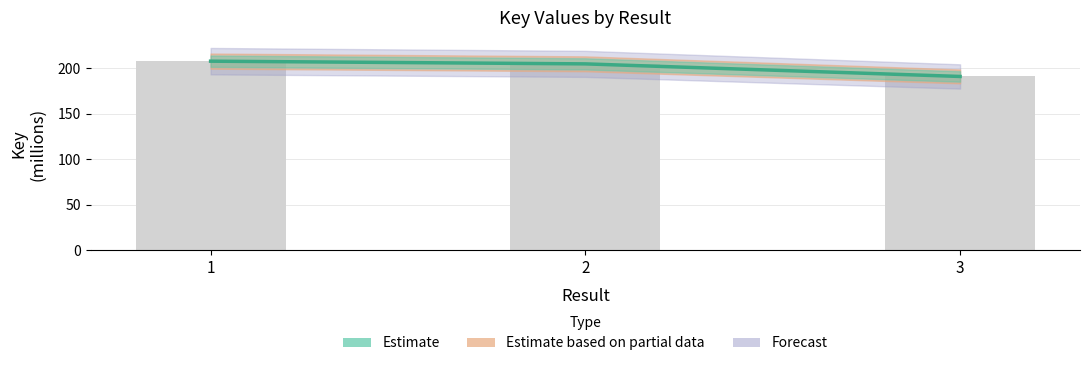

What is the smallest value displayed?

190.9